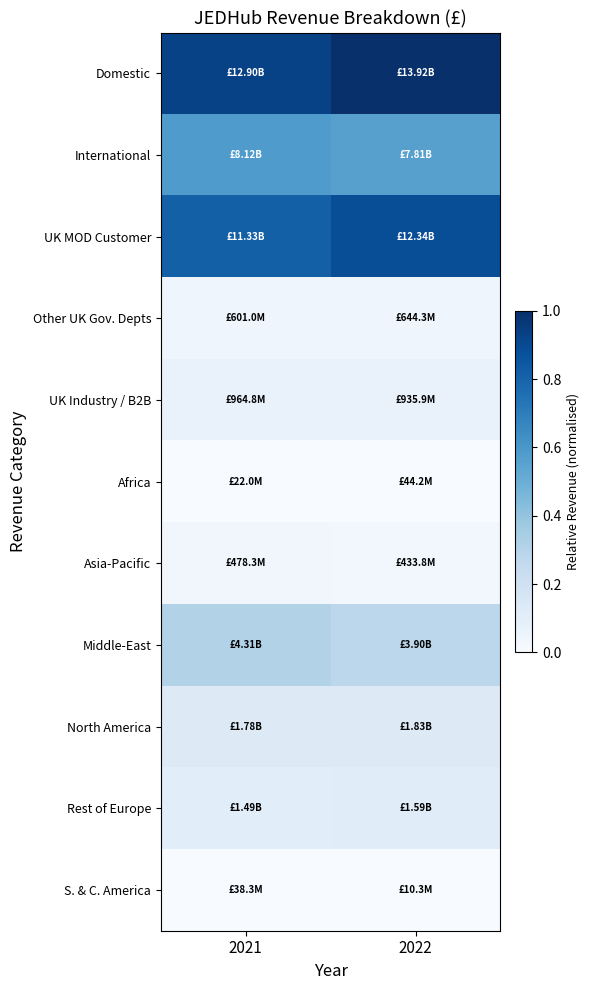

Between 2022 and 2021, which is larger?

2022